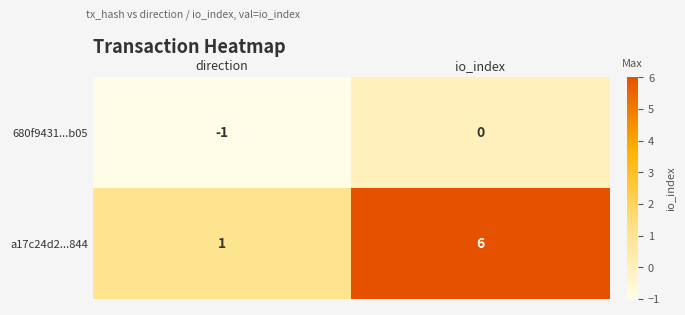

Rank the series by their average value, from highest to lowest.

a17c24d2...844, 680f9431...b05